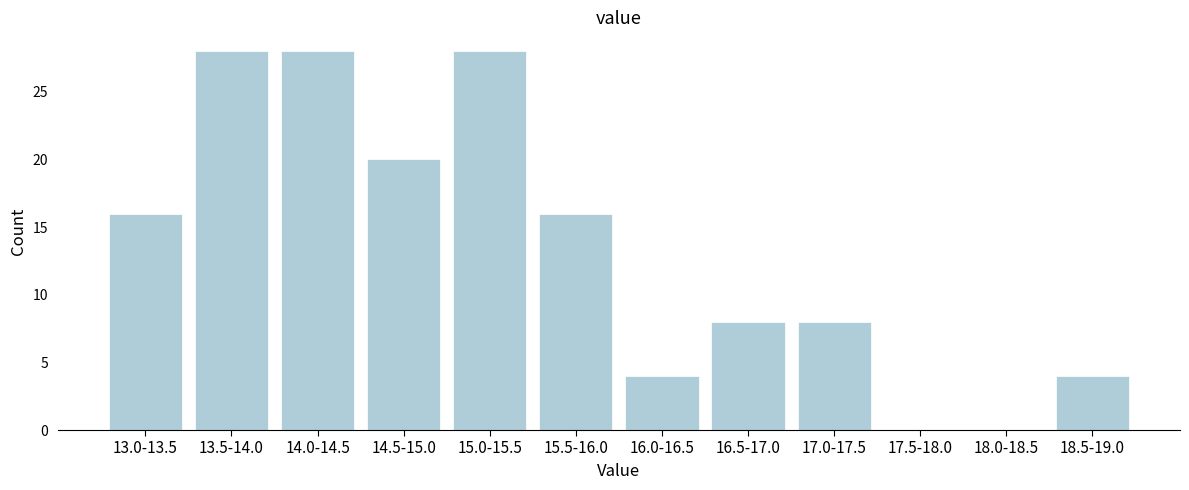

Reading left to right, list all the values displayed in this chart.

13.0-13.5=16	13.5-14.0=28	14.0-14.5=28	14.5-15.0=20	15.0-15.5=28	15.5-16.0=16	16.0-16.5=4	16.5-17.0=8	17.0-17.5=8	17.5-18.0=0	18.0-18.5=0	18.5-19.0=4